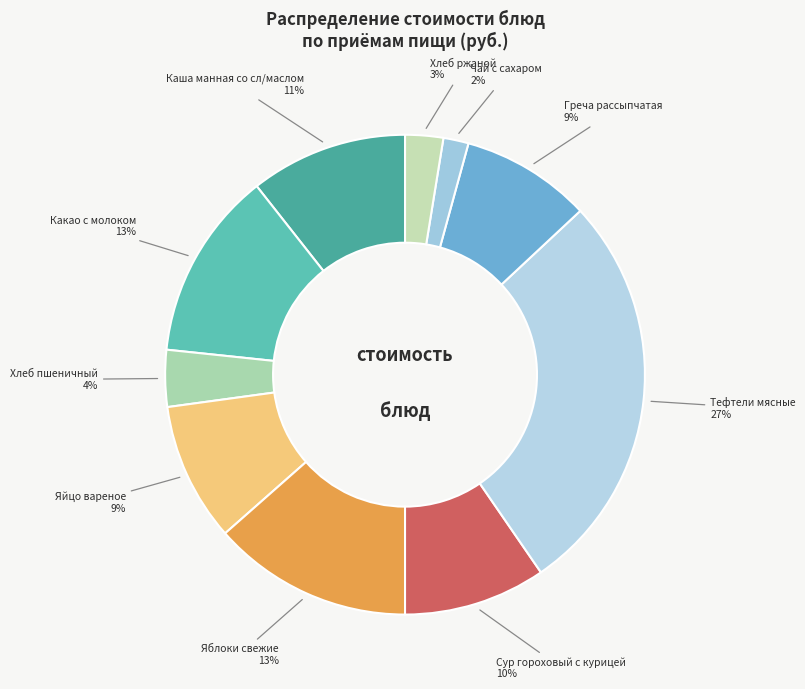

To the nearest percent, what is the combined percentage of Каша манная со сл/маслом and Яблоки свежие?

24%